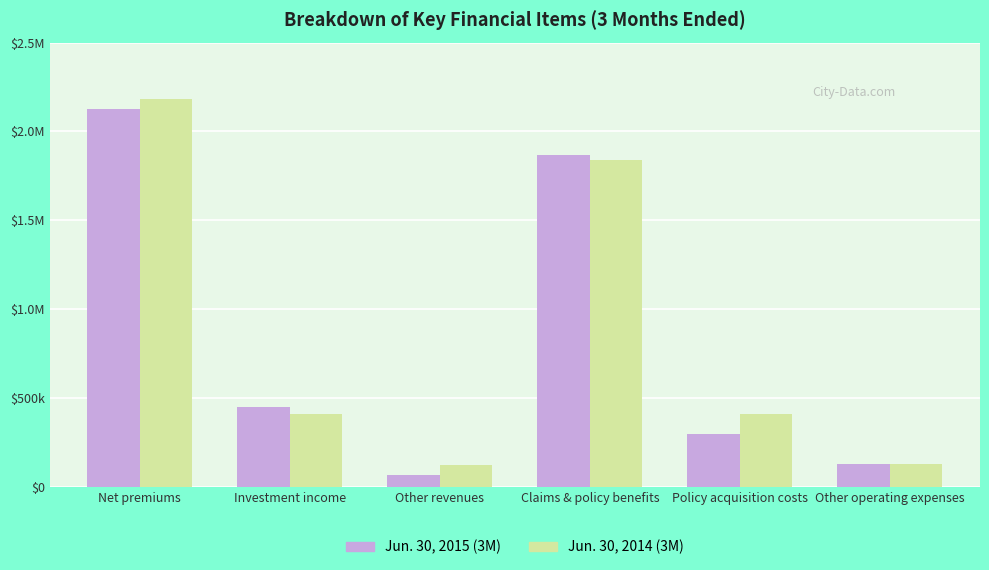

What are all the series names shown in the legend?

Jun. 30, 2015 (3M), Jun. 30, 2014 (3M)